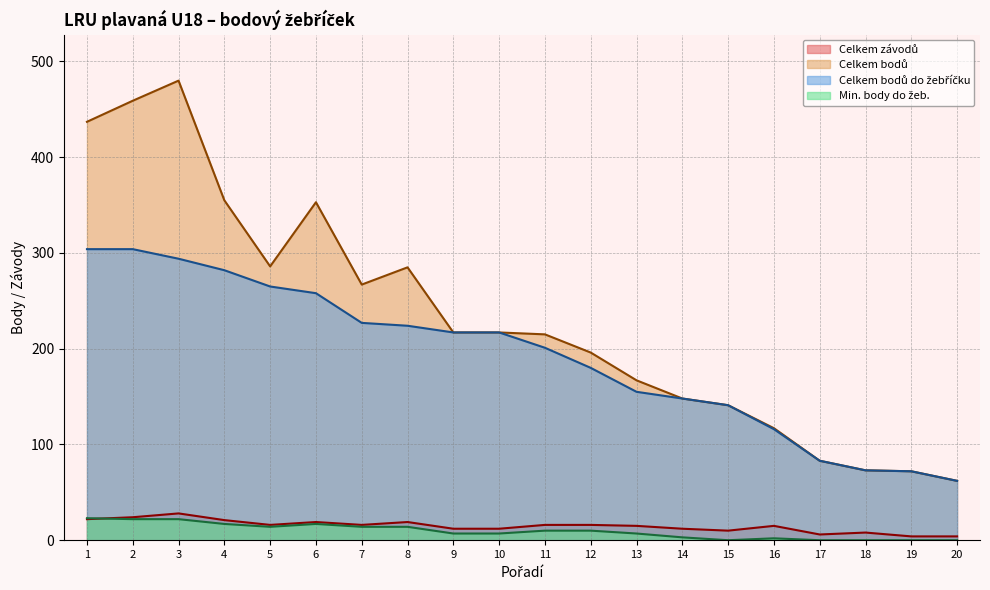

Which series has the widest spread of values?

Celkem bodů